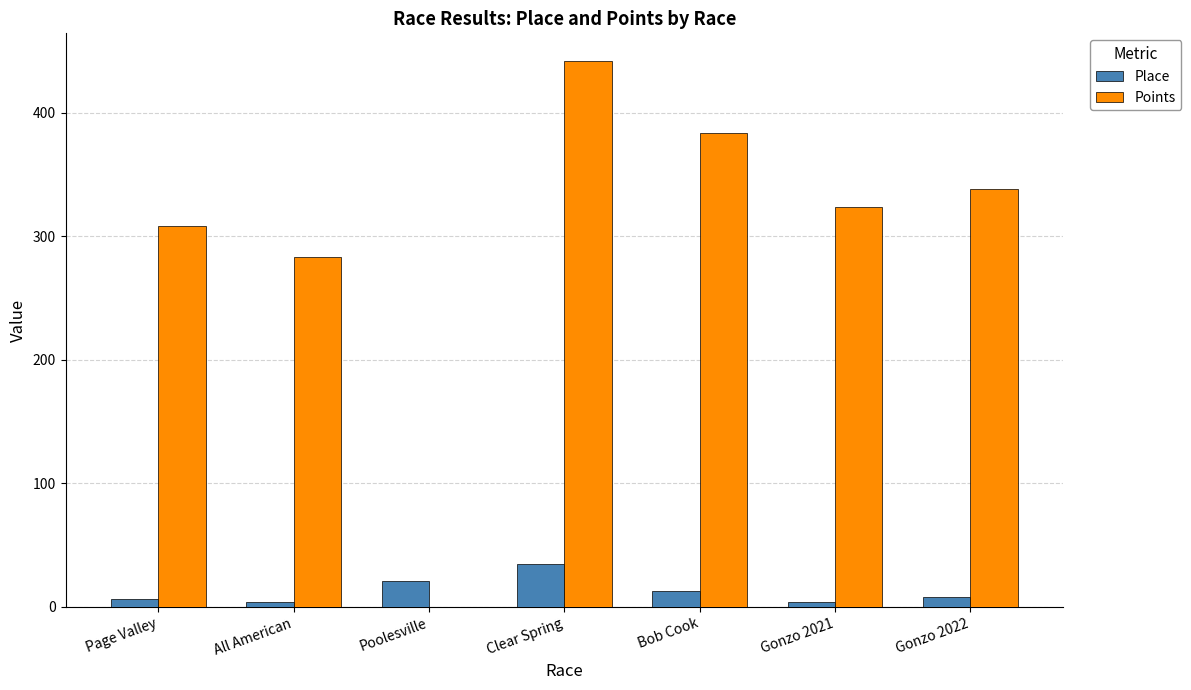

What is the sum of the Points values at Page Valley and Gonzo 2021?

631.9